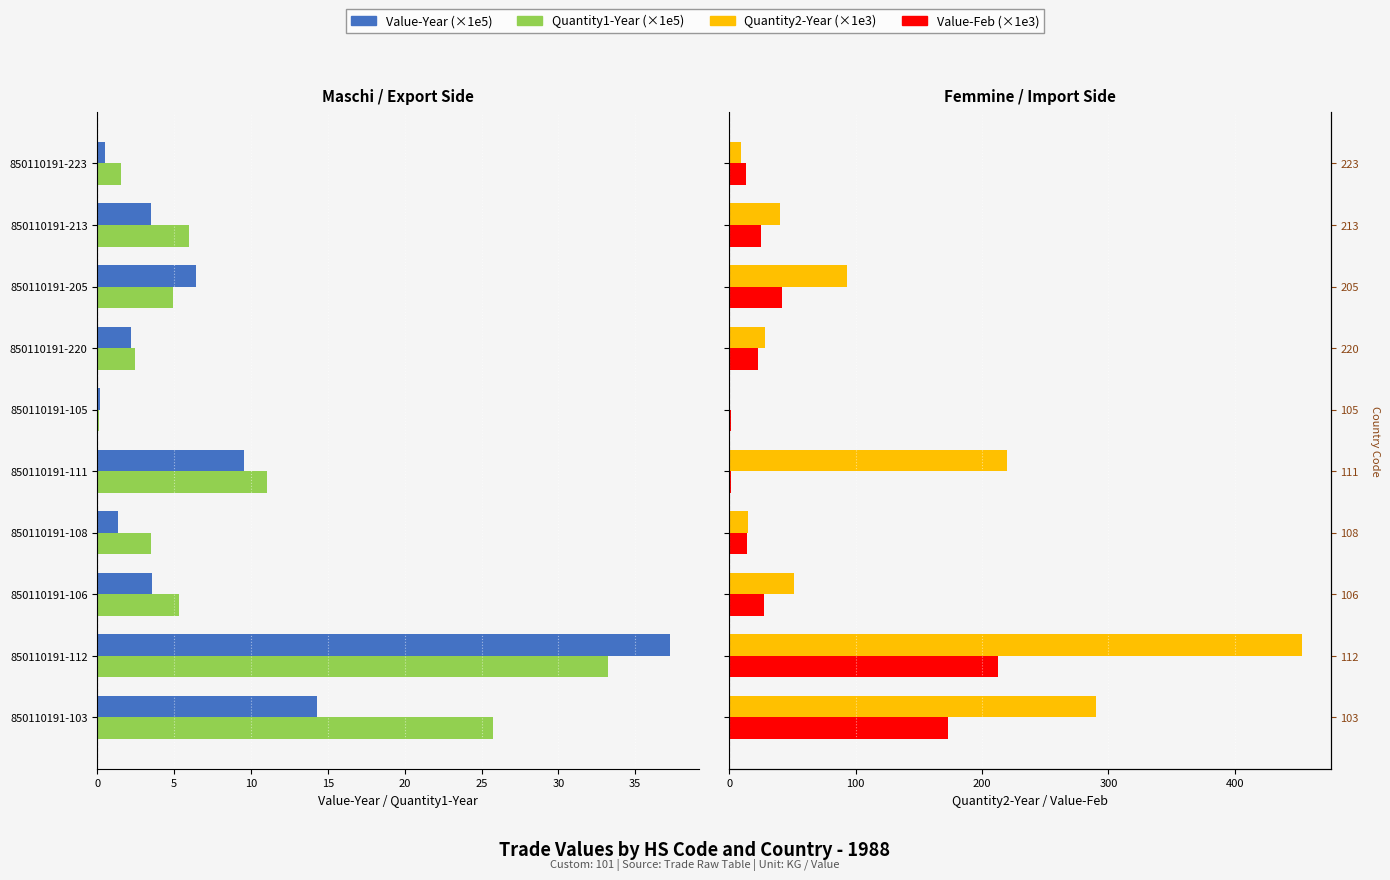

How many groups of bars are there?

10